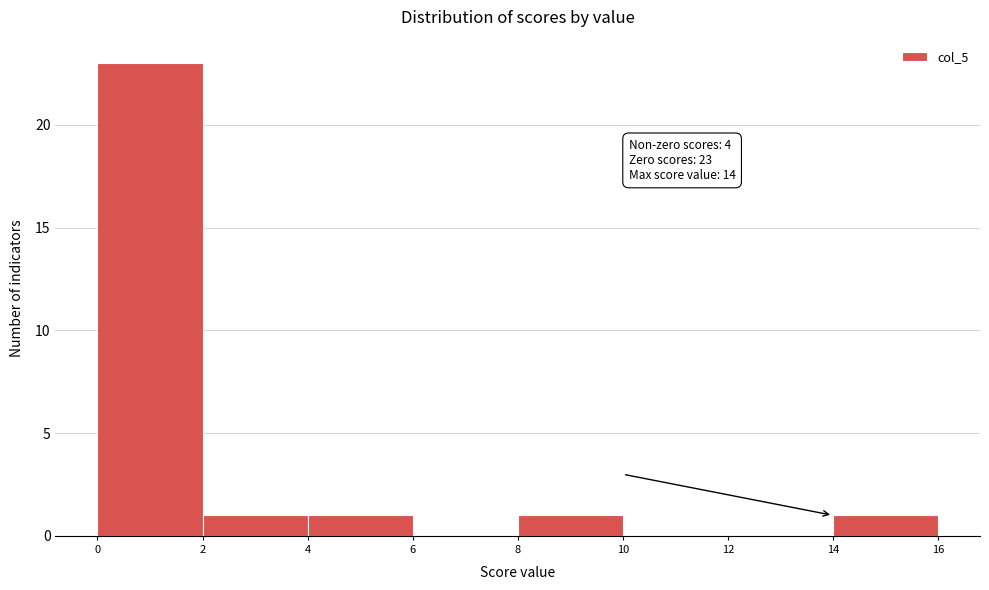

Over which range of the x-axis is the bar tallest?

0 to 2